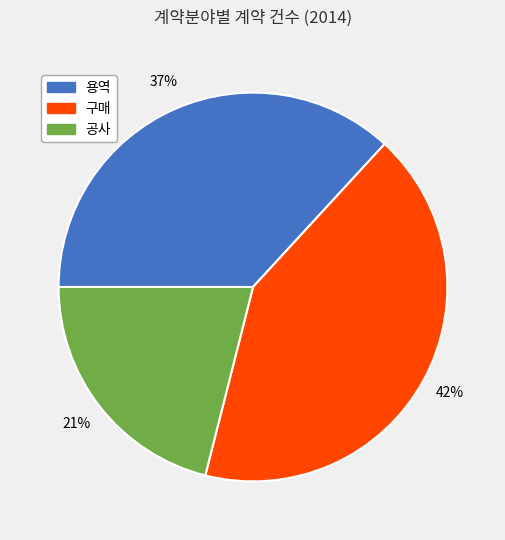

True or false: 구매 accounts for 42% of the total.

True